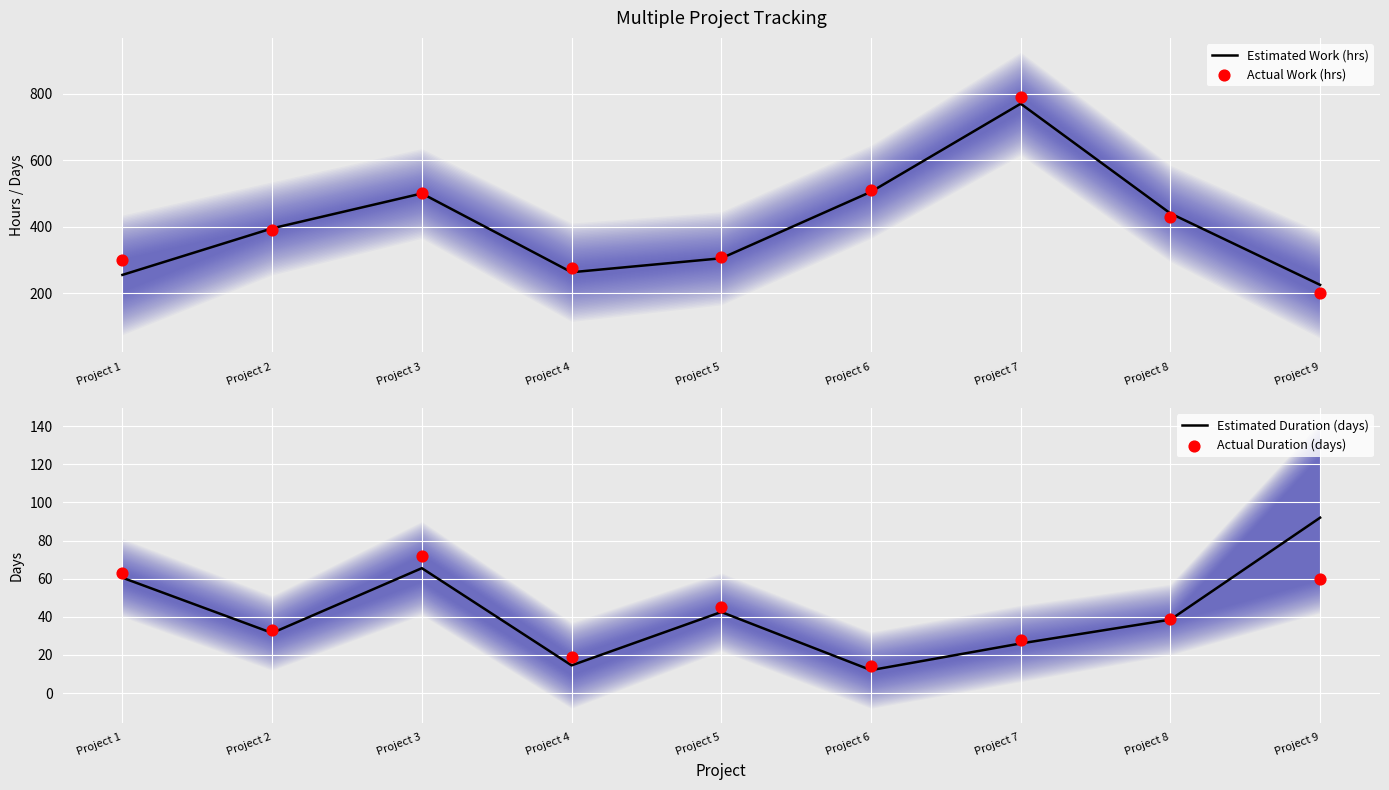

Which series contains the highest Y value?

Actual Work (hrs)